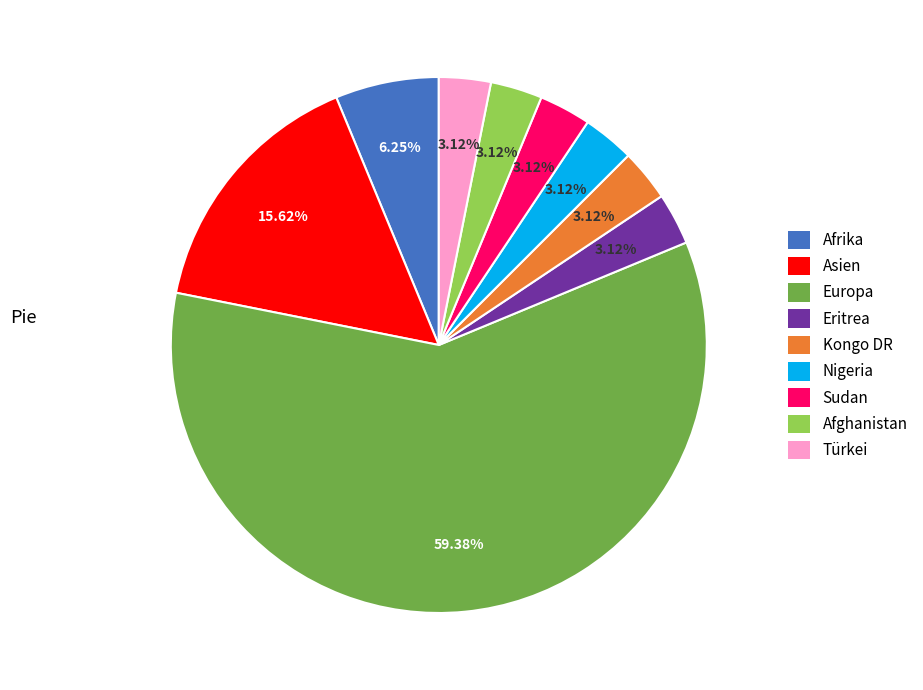

How many slices are in this pie chart?

9